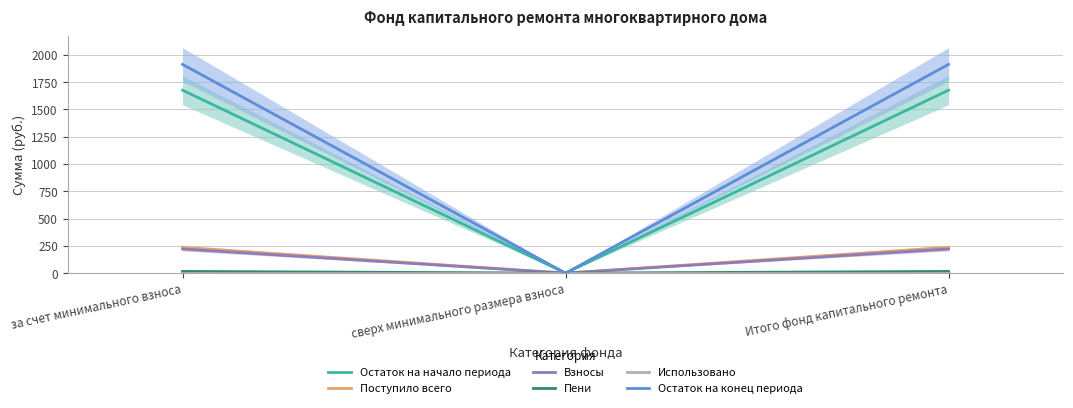

What is the value of the Остаток на начало периода point at the 1st from the left?

1676.5